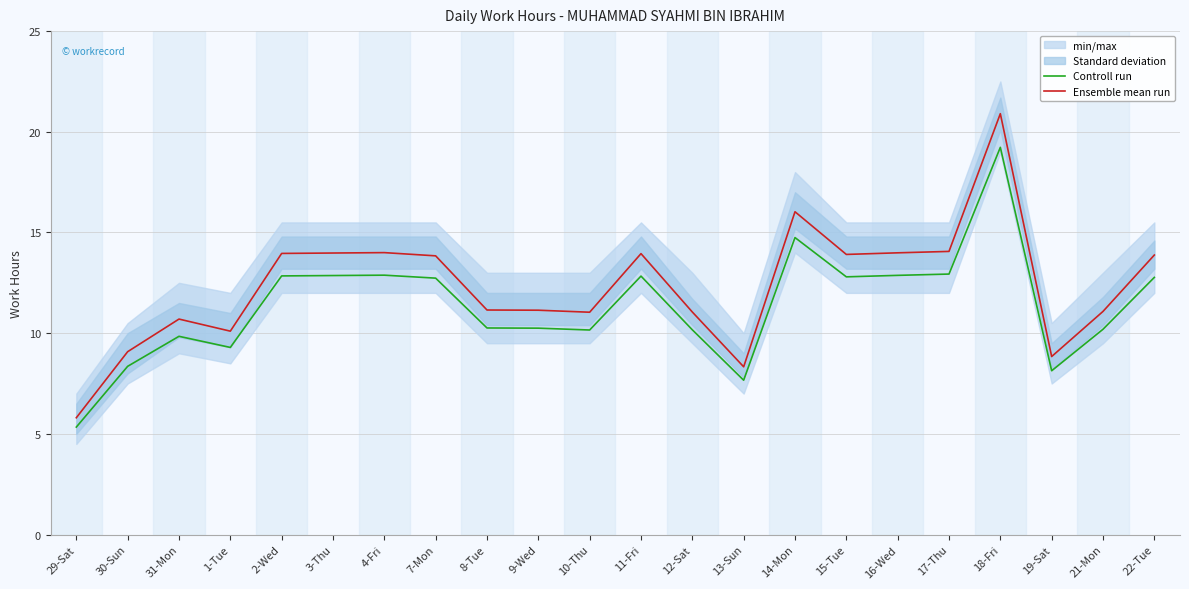

How many lines are shown in the chart?

2